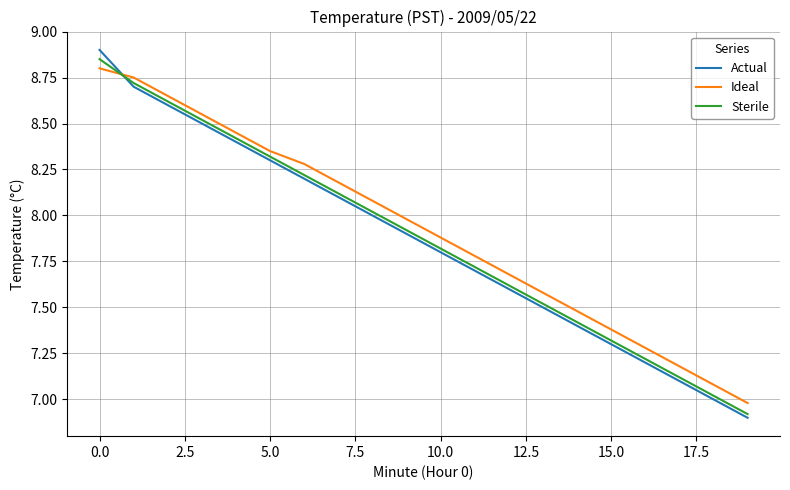

What is the difference between the second highest and minimum values in the Sterile series?

1.8